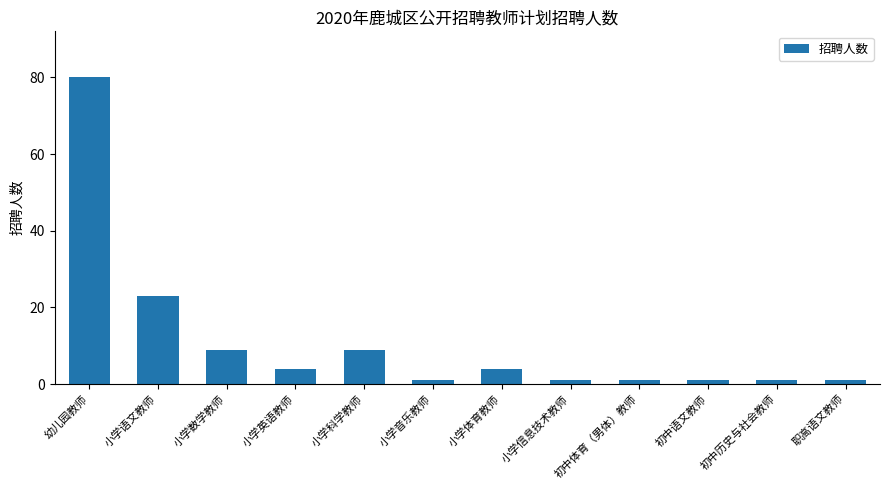

What is the difference between the second highest and minimum values?

22